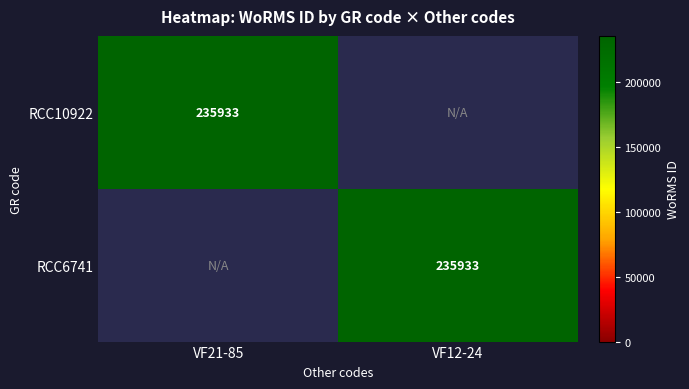

The value of RCC10922 at VF21-85 is 320922. True or false?

False